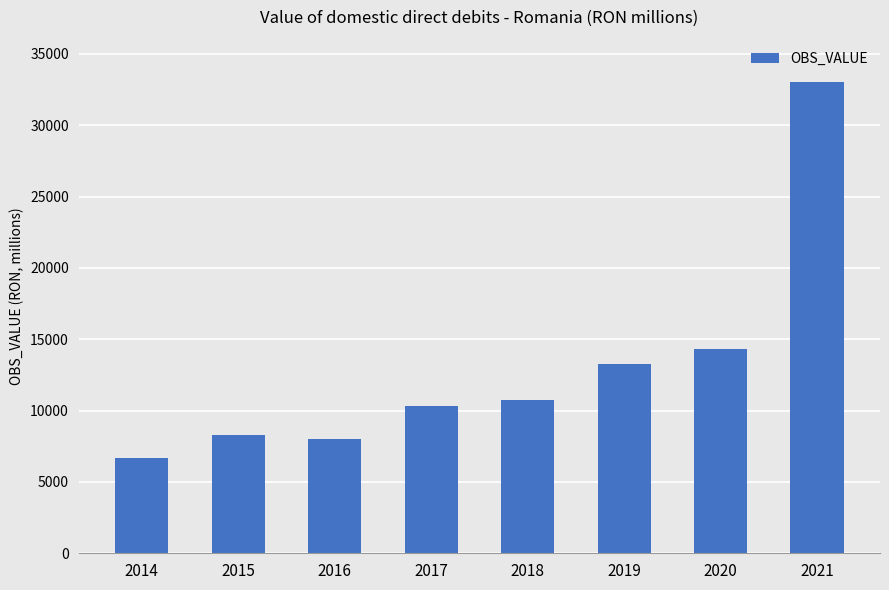

What is the minimum value shown in the chart?

6662.6